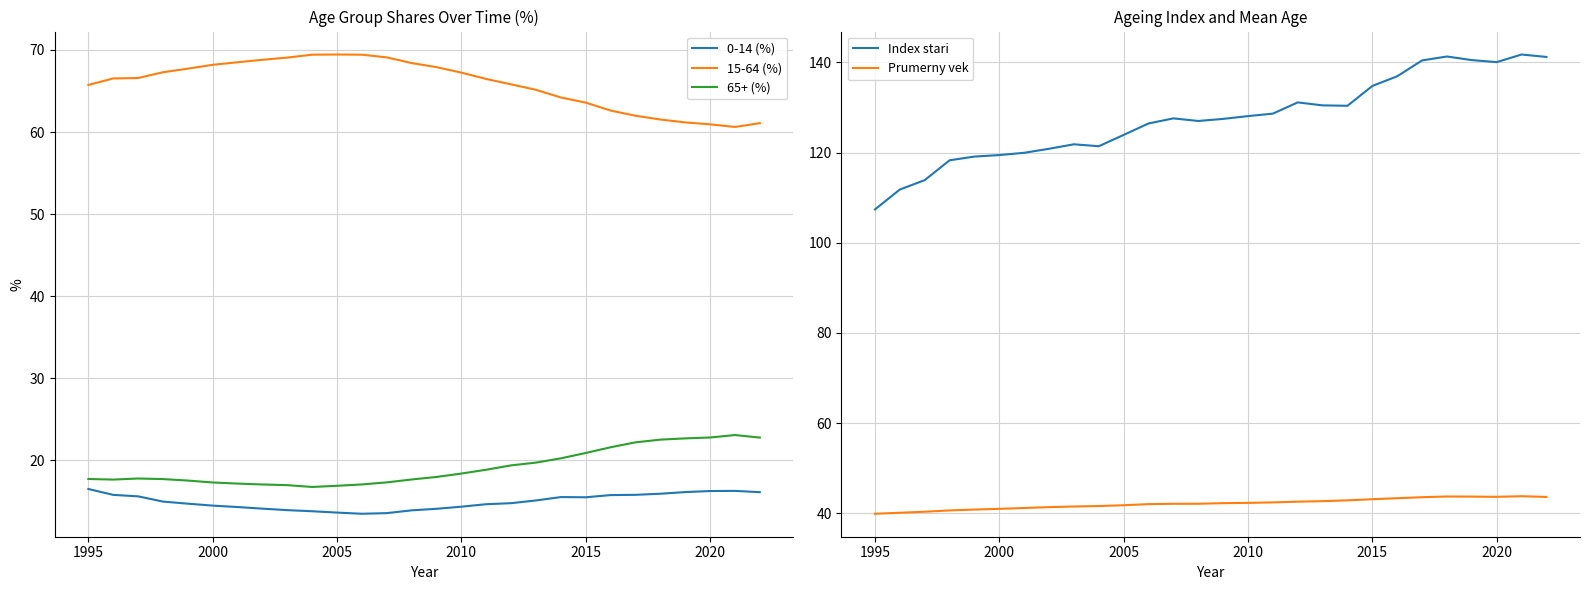

What is the maximum value for 15-64 (%)?

69.4